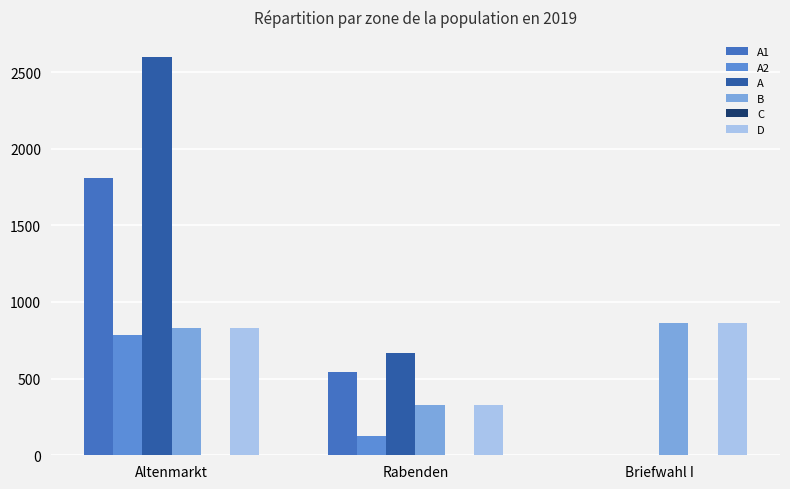

Which series changed the most between Altenmarkt and Rabenden?

A